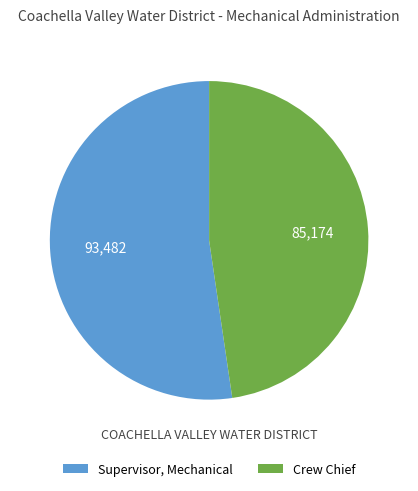

Is it true that Crew Chief is 39% of the pie?

False